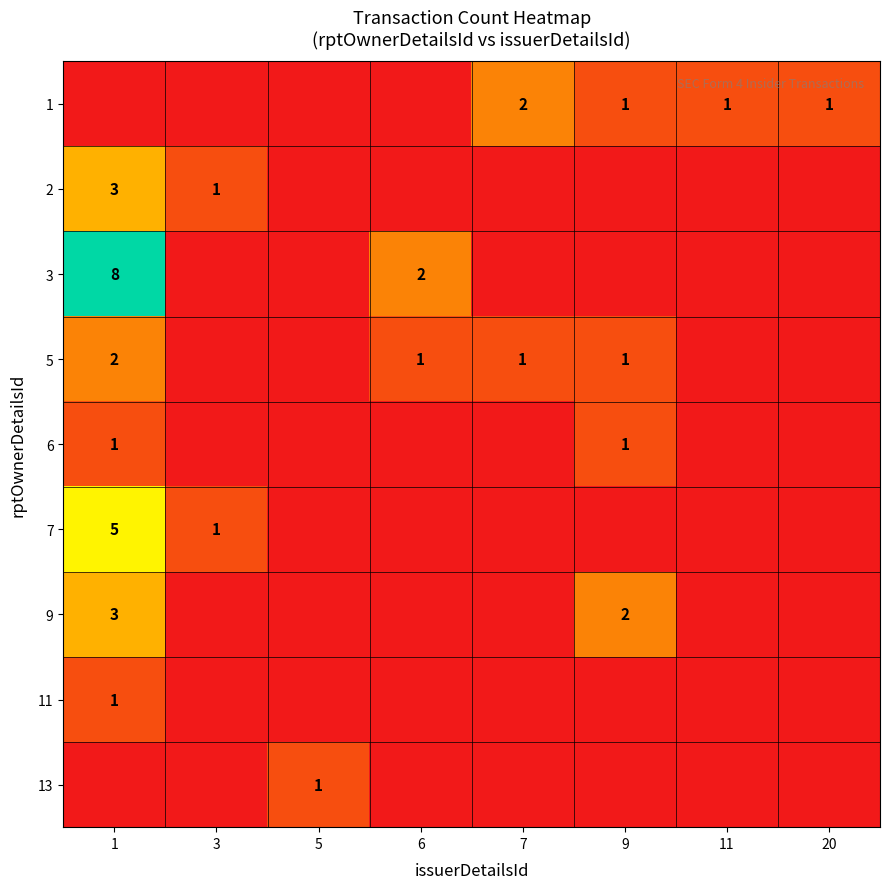

Which label corresponds to the largest value in the chart?

1